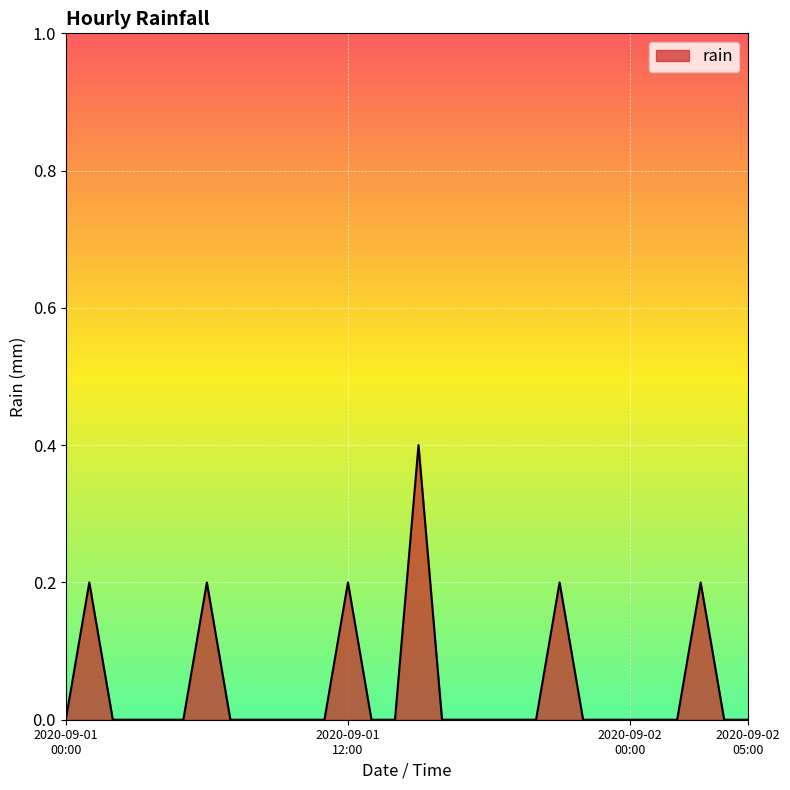

What is the maximum value shown in the chart?

0.4